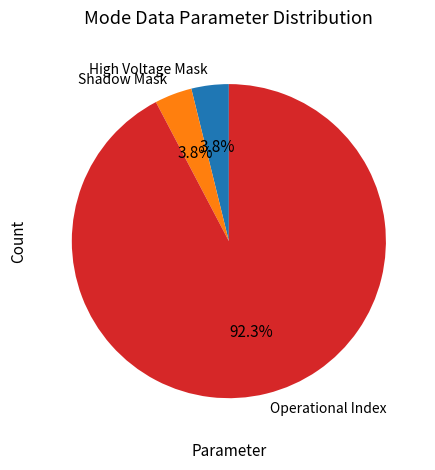

Between Operational Index and Shadow Mask, which is larger?

Operational Index